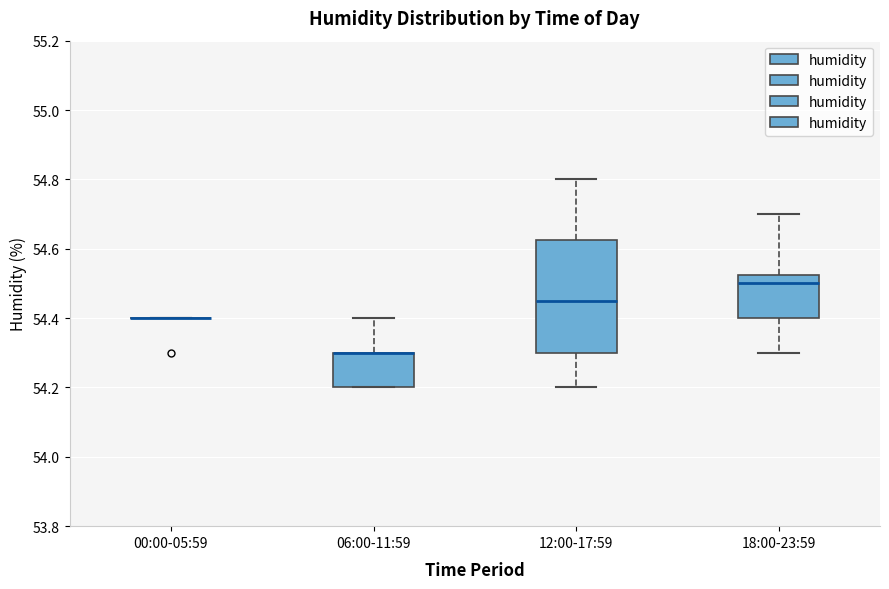

Where is the upper edge of the box for 06:00-11:59 on the y-axis? The values are not printed on the chart, so give them approximately, as read against the axis.

54.30